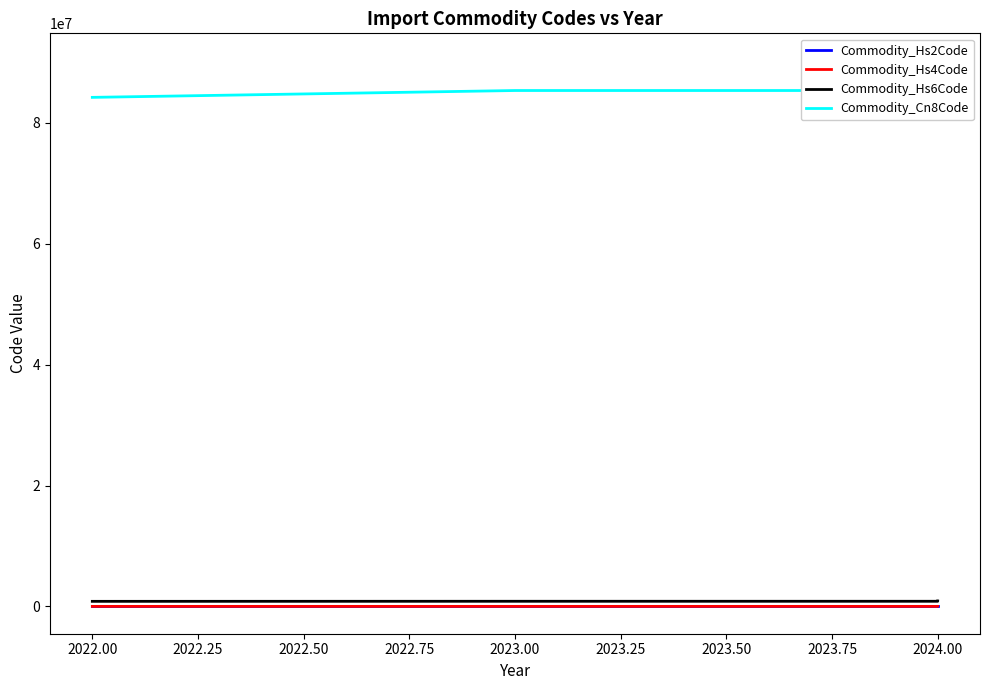

What is the sum of the Commodity_Hs4Code values at 2024.00 and 2023.00?

17568